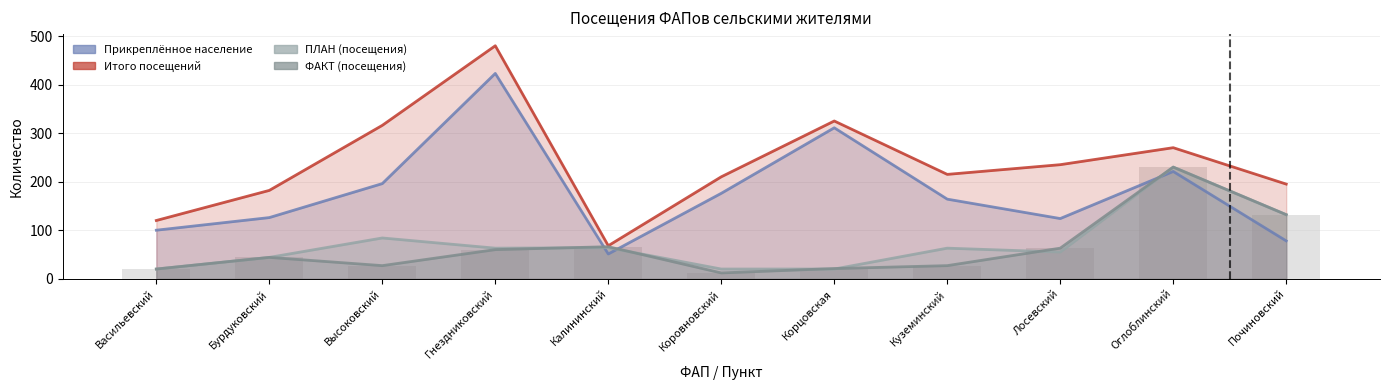

What is the sum of the Итого посещений values at Гнездниковский and Оглоблинский?

750